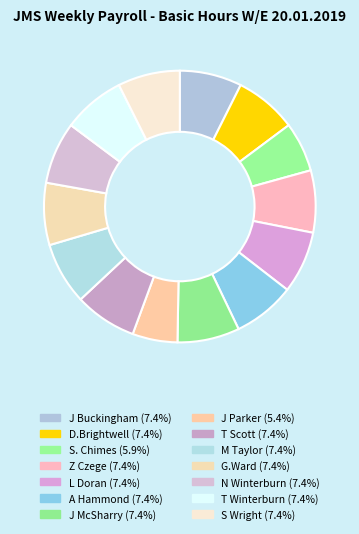

What is the largest slice in the pie chart?

J Buckingham